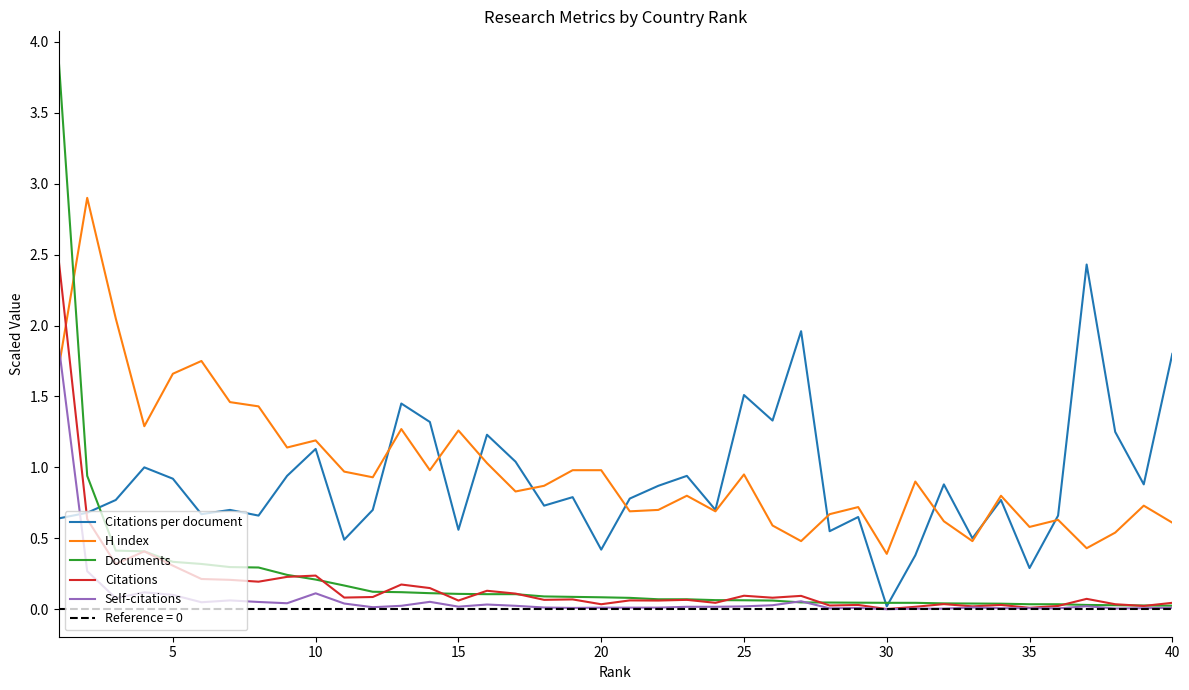

The H index series shows 1.7 at 5. True or false?

True